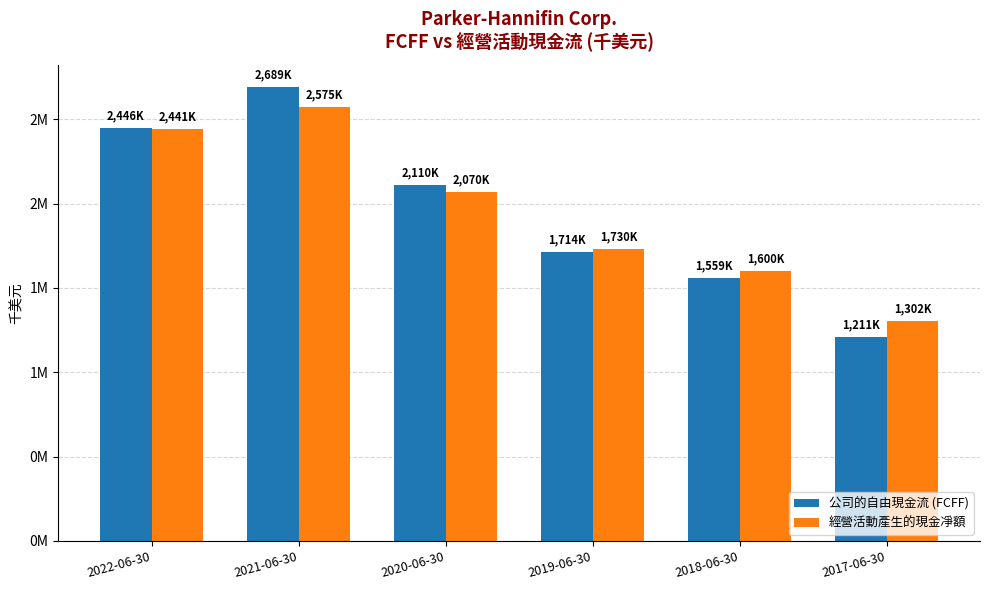

Are the bars horizontal?

No